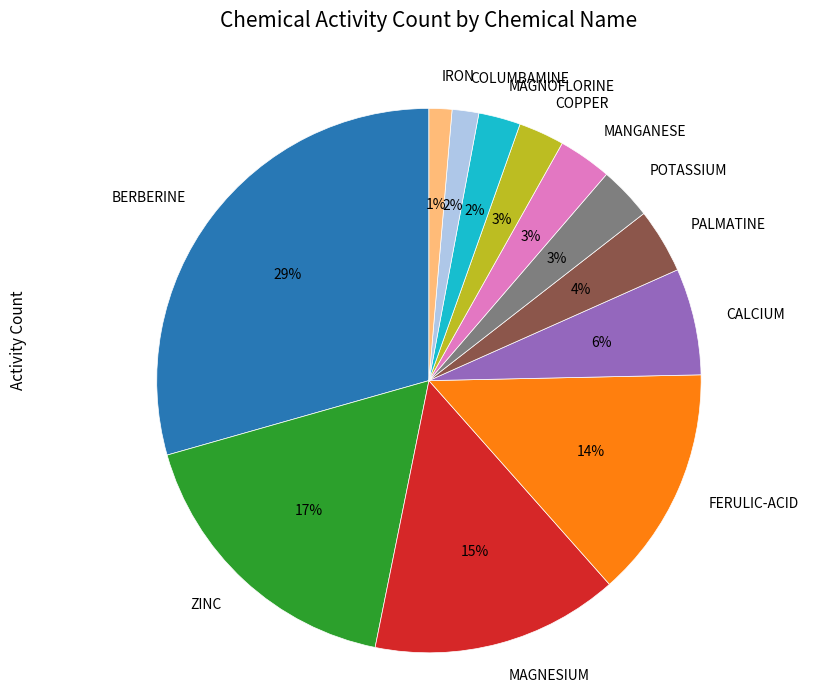

To the nearest percent, what is the combined percentage of MAGNOFLORINE and COLUMBAMINE?

4%